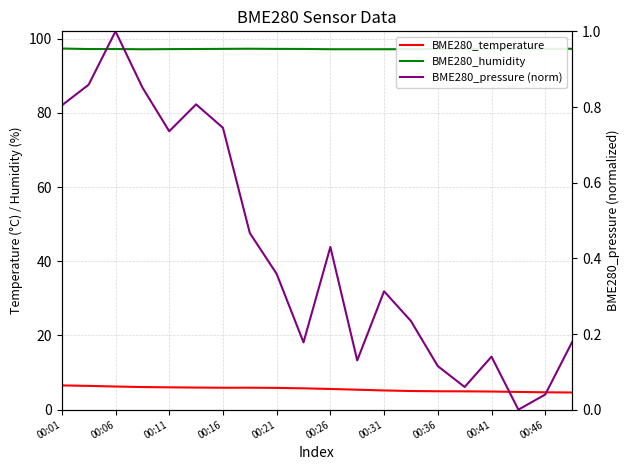

Between 11 and 14, which series saw the biggest shift?

BME280_temperature